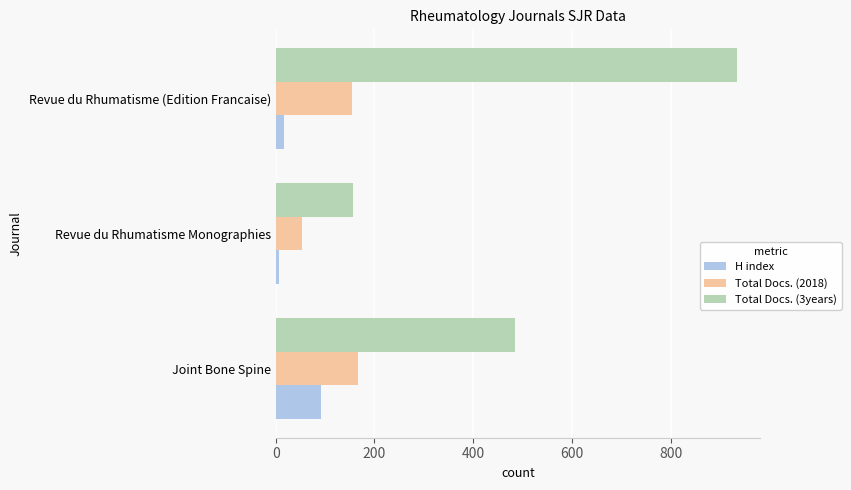

What is the maximum value for Total Docs. (3years)?

934